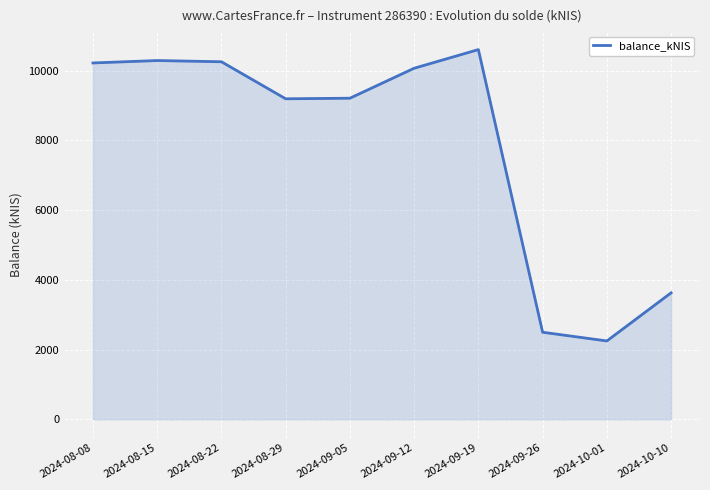

What is the sum of the values at 2024-09-12 and 2024-08-29?

19257.9